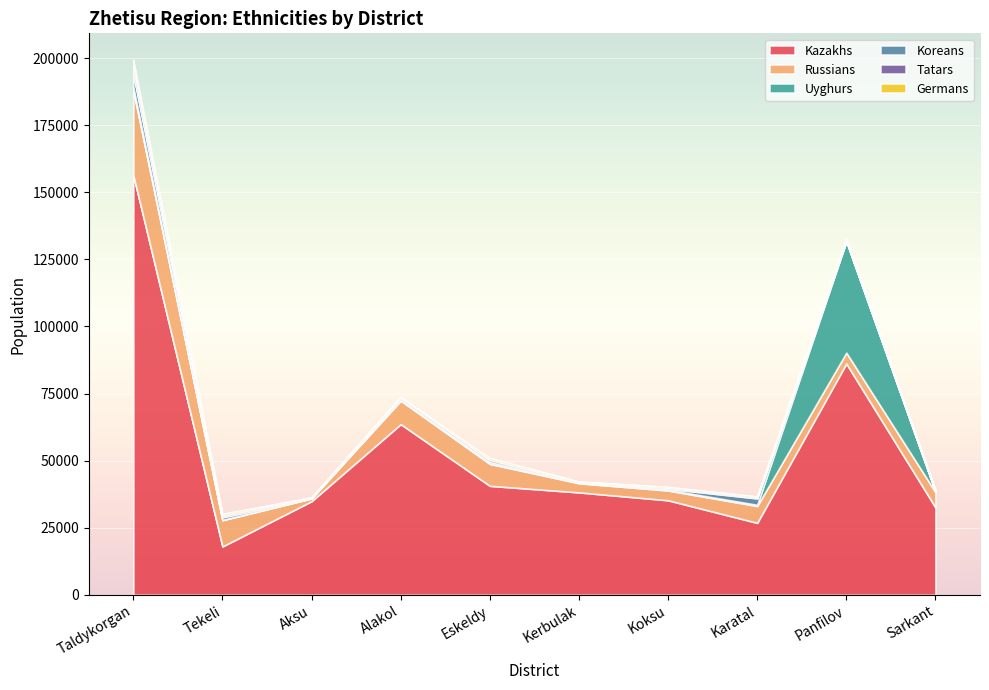

At which label is Tatars closest to 1533?

Eskeldy